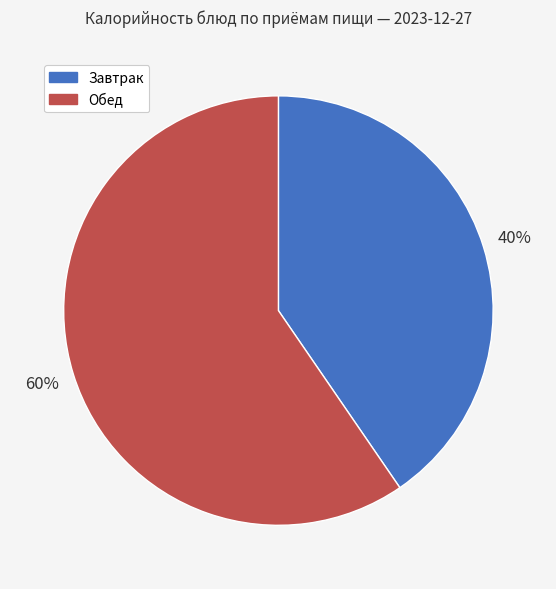

What is the ratio of the value at Обед to the value at Завтрак?

1.5